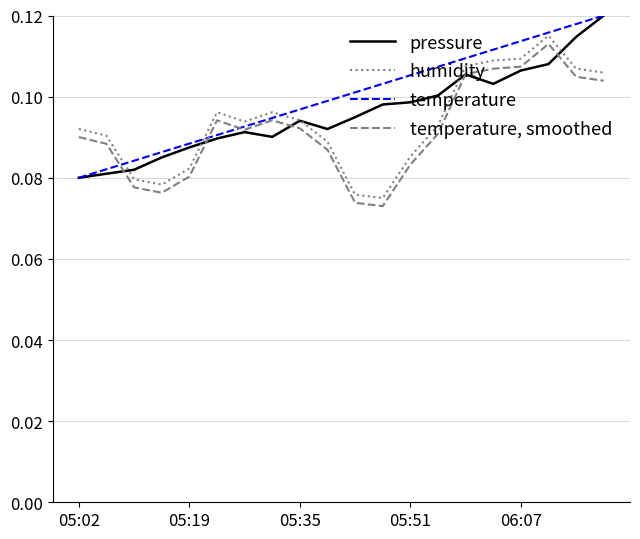

List the series in order of their overall mean, lowest first.

temperature, smoothed, humidity, pressure, temperature